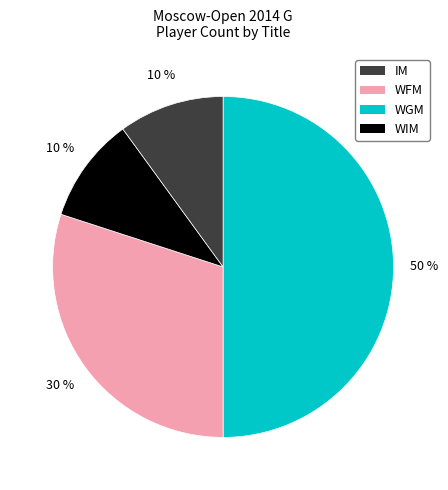

To the nearest percent, what is the difference between the largest and smallest slice percentages?

40%